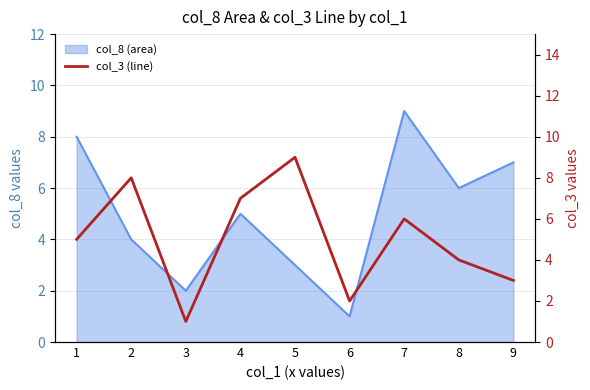

At which category does col_3 reach its first local valley?

3